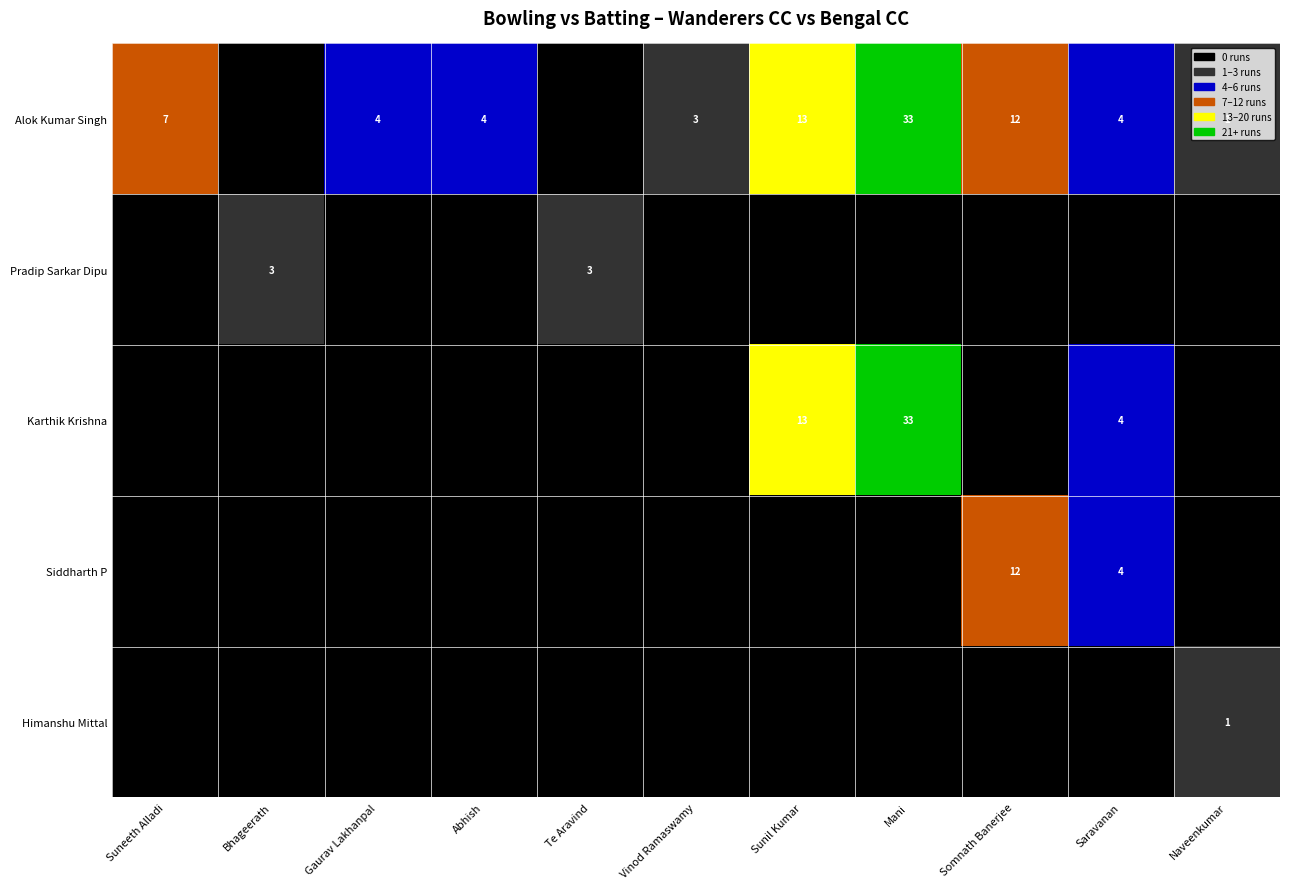

What is the difference between the highest and lowest values at Abhish?

4